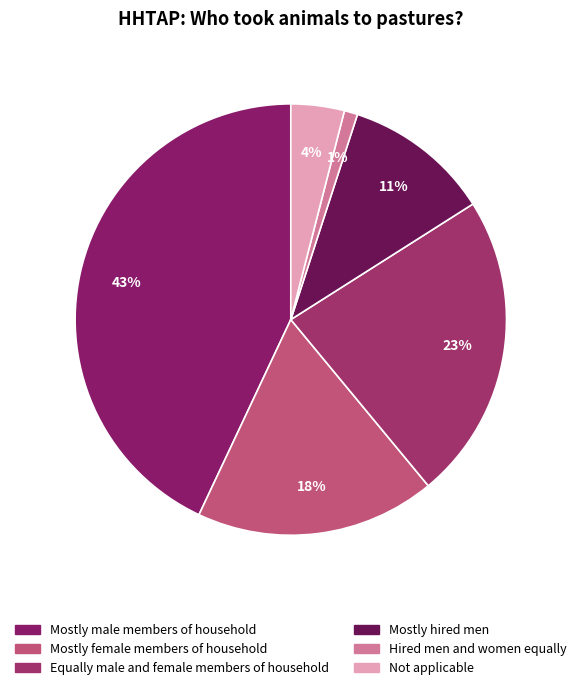

Which category has the smallest portion of the pie?

Hired men and women equally